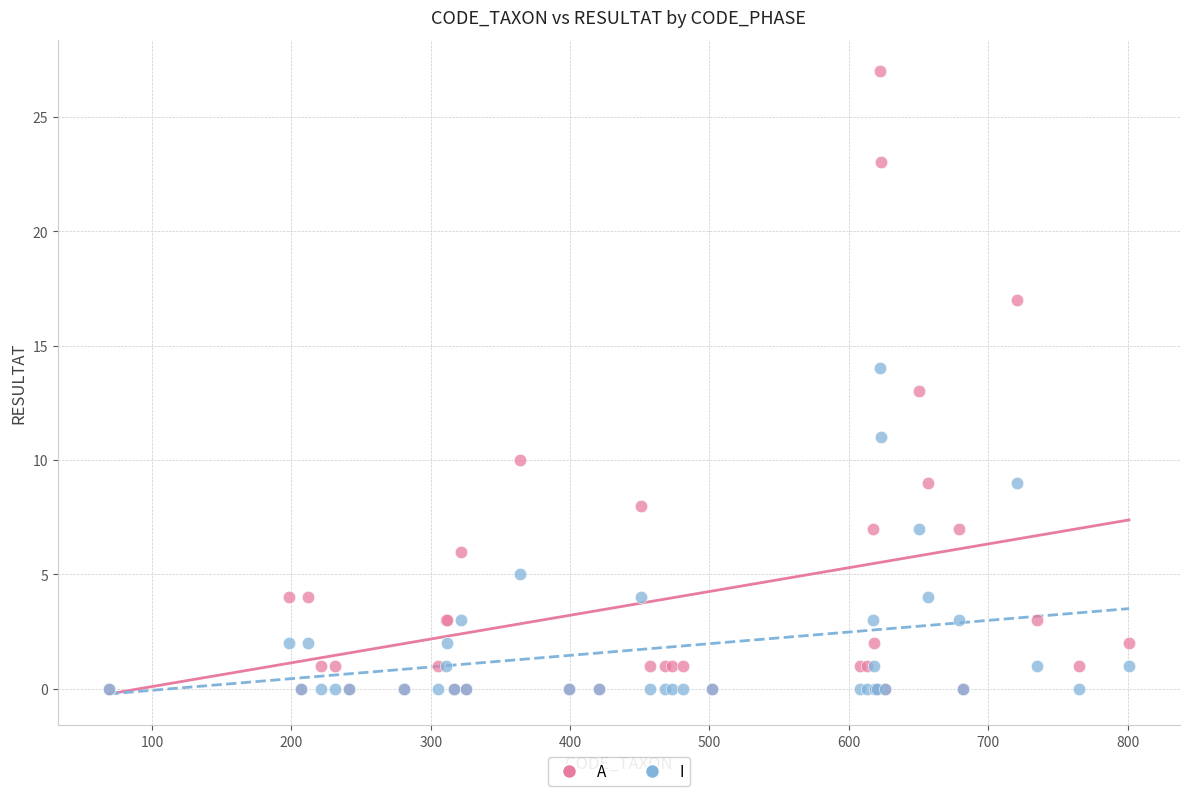

What are all the series names shown in the legend?

A, I